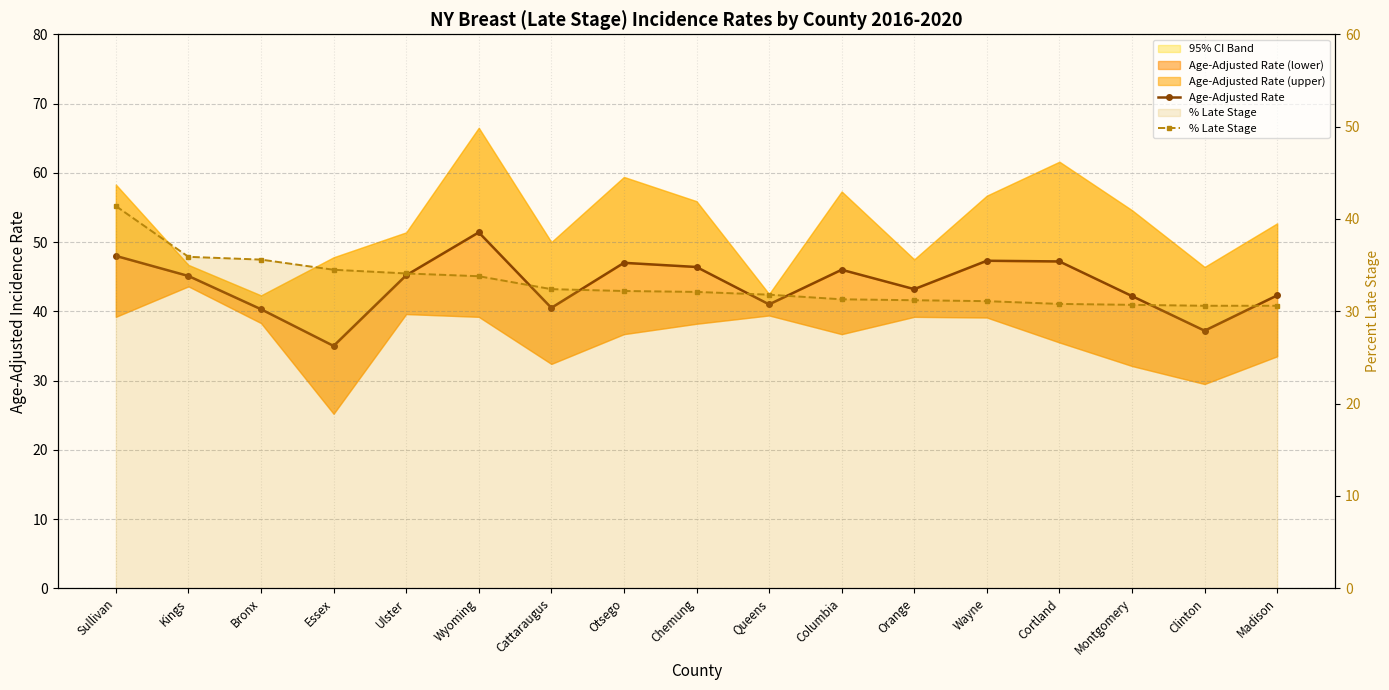

What is the minimum value for Age-Adjusted Rate?

35.0